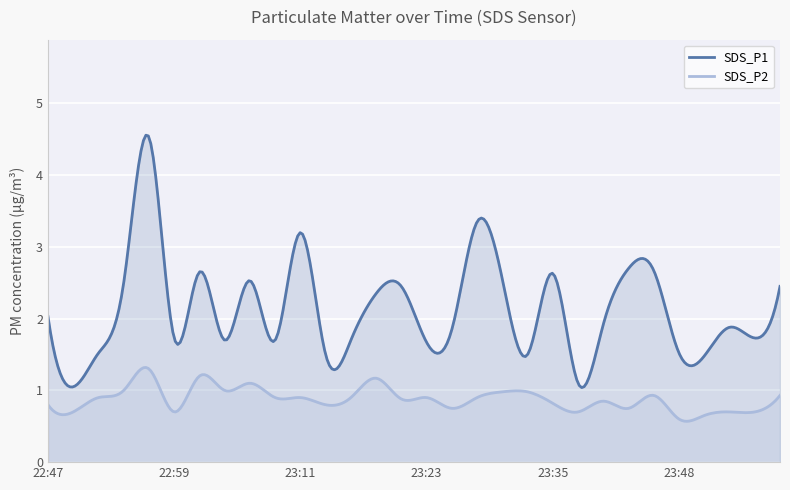

Count the number of data series in this chart.

2